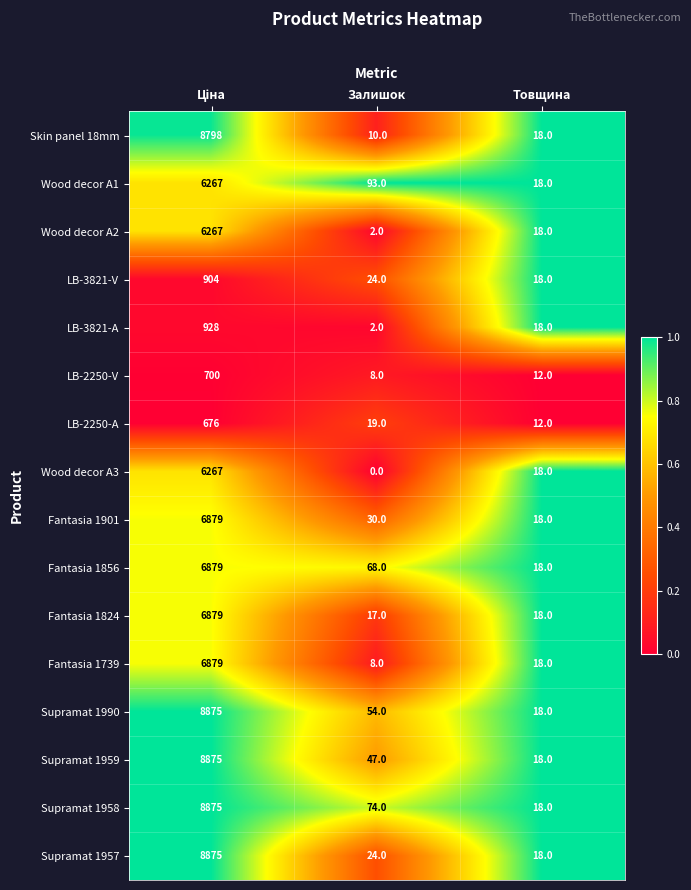

What is the average value of the Supramat 1959 series?

2980